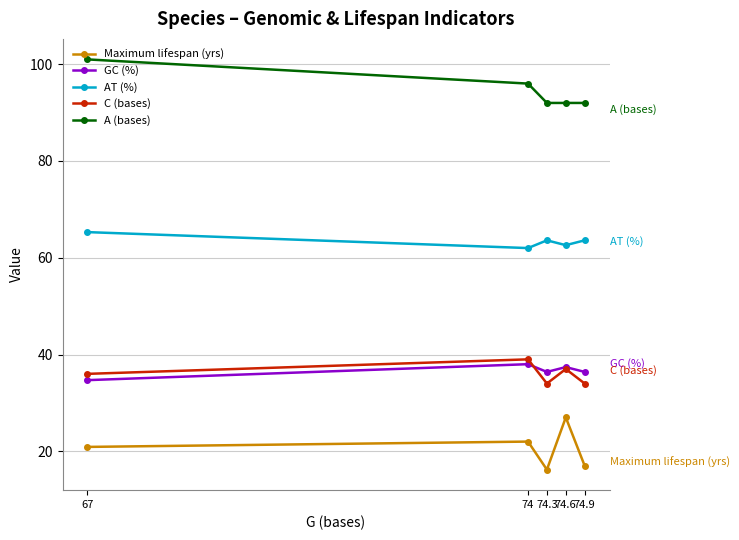

At which category does GC (%) reach its first local valley?

74.3